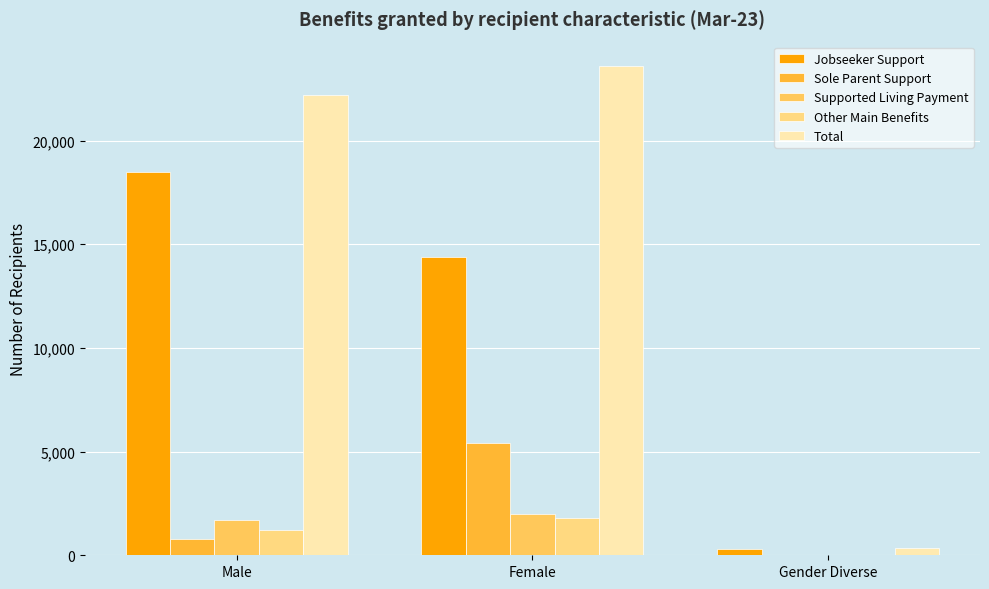

Where is Sole Parent Support nearest to the value 2715?

Male